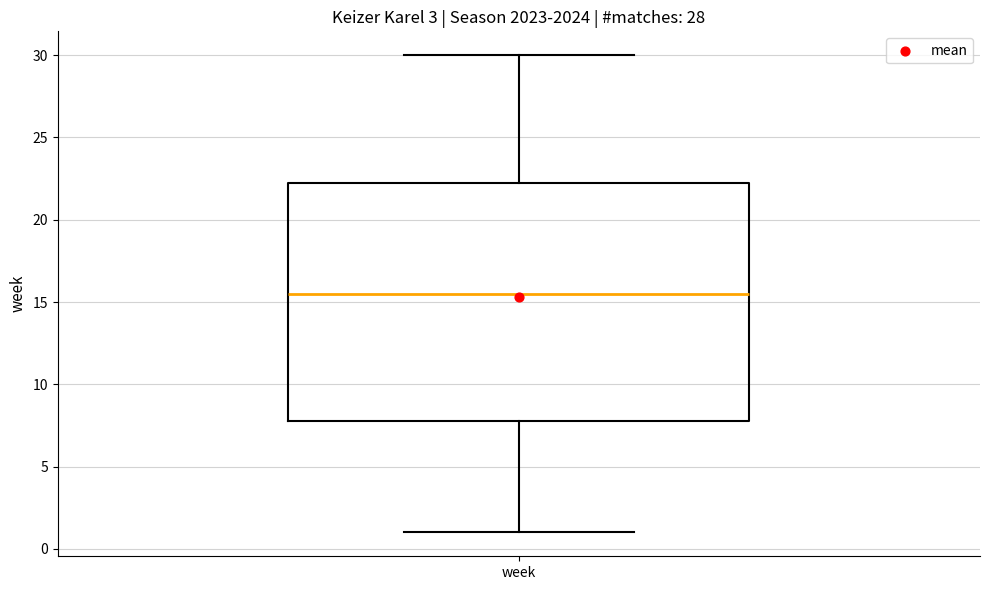

Read this box plot against the y-axis: the position of the median line, the range covered by the box, and the ends of both whiskers. The values are not printed on the chart, so give them approximately, as read against the axis.

median 15.5, box 8.0 to 22.5, whiskers 1.0 to 30.0